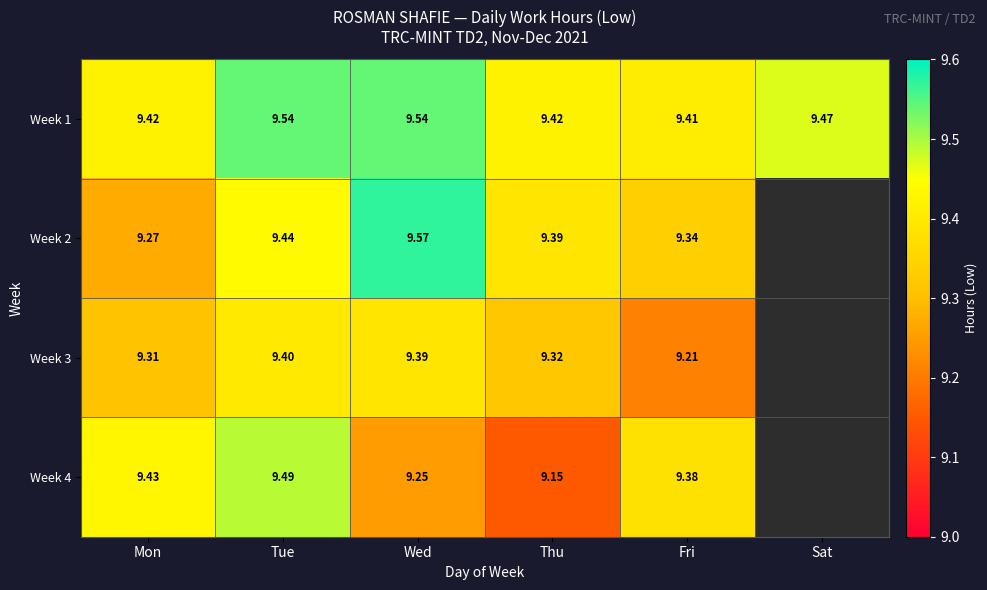

How many values in the Week 4 series exceed 9?

5